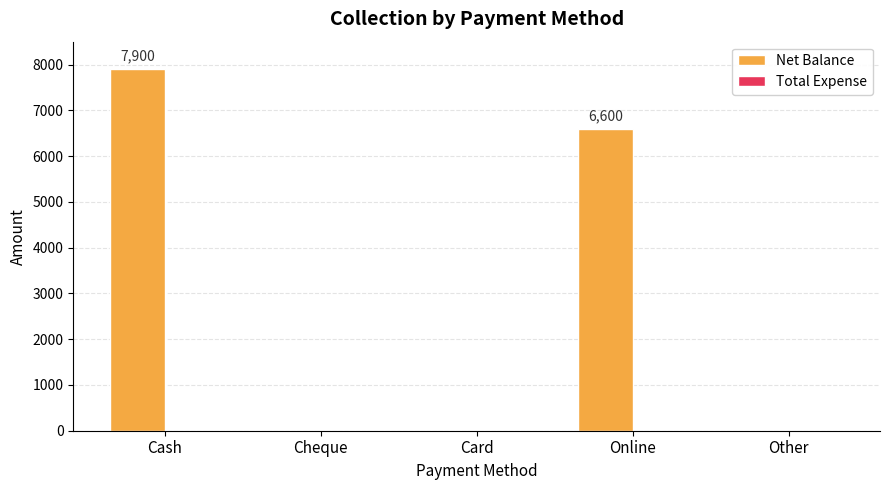

The value at Cash is 2949. True or false?

False